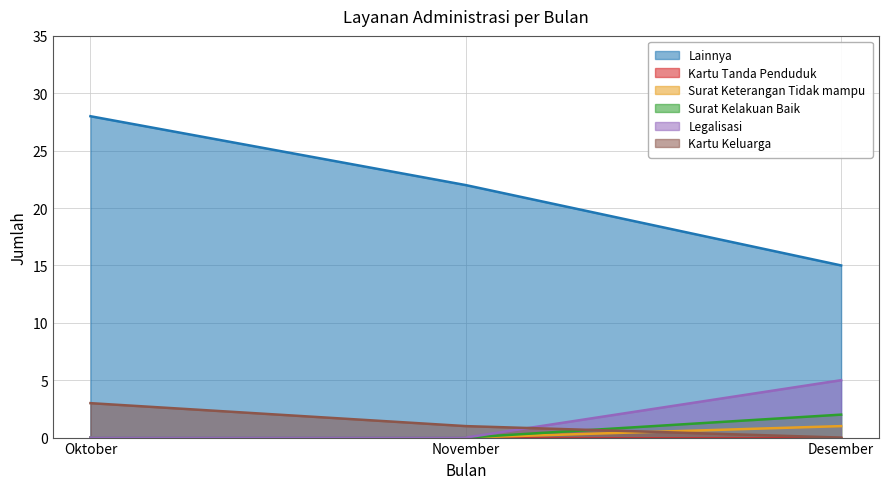

Which series has the largest range (max minus min)?

Lainnya